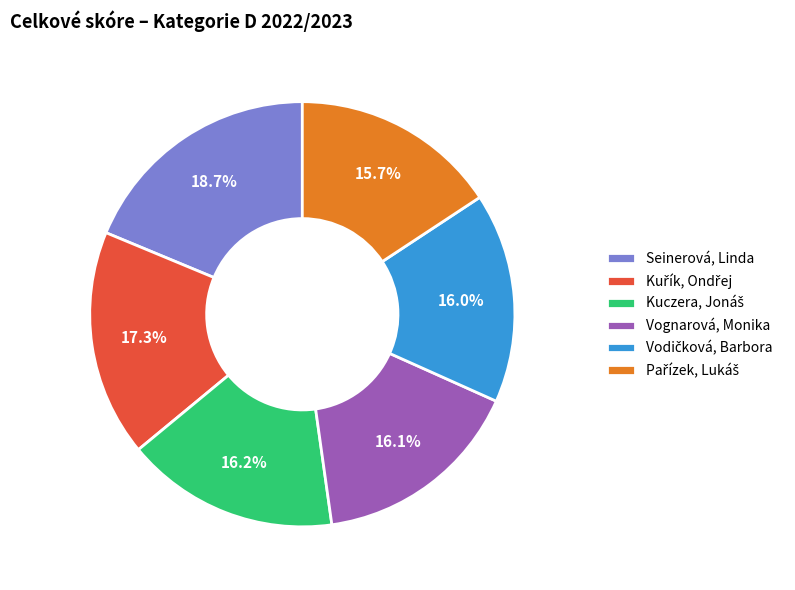

Is there any slice that represents more than half of the pie?

No